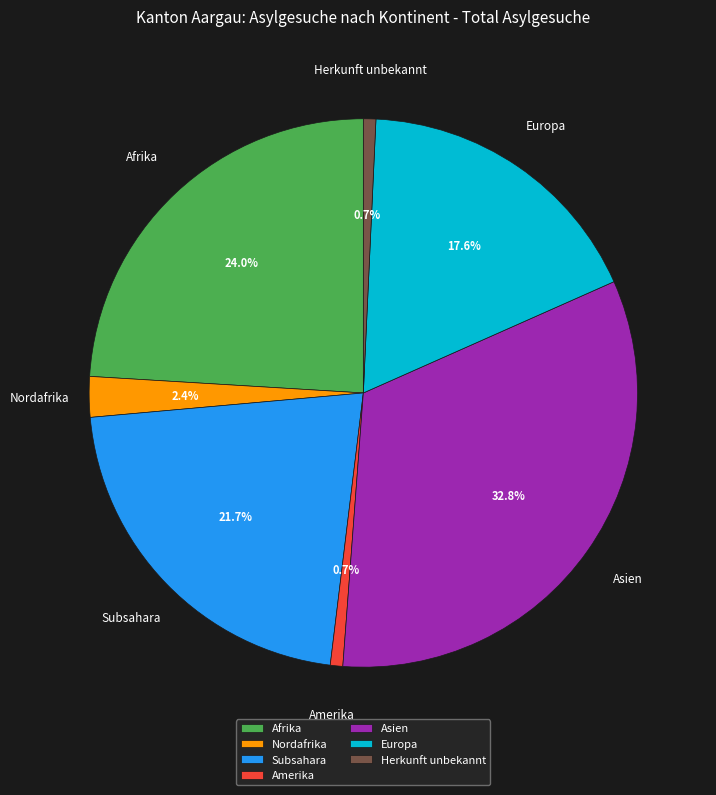

True or false: Europa accounts for 18% of the total.

True